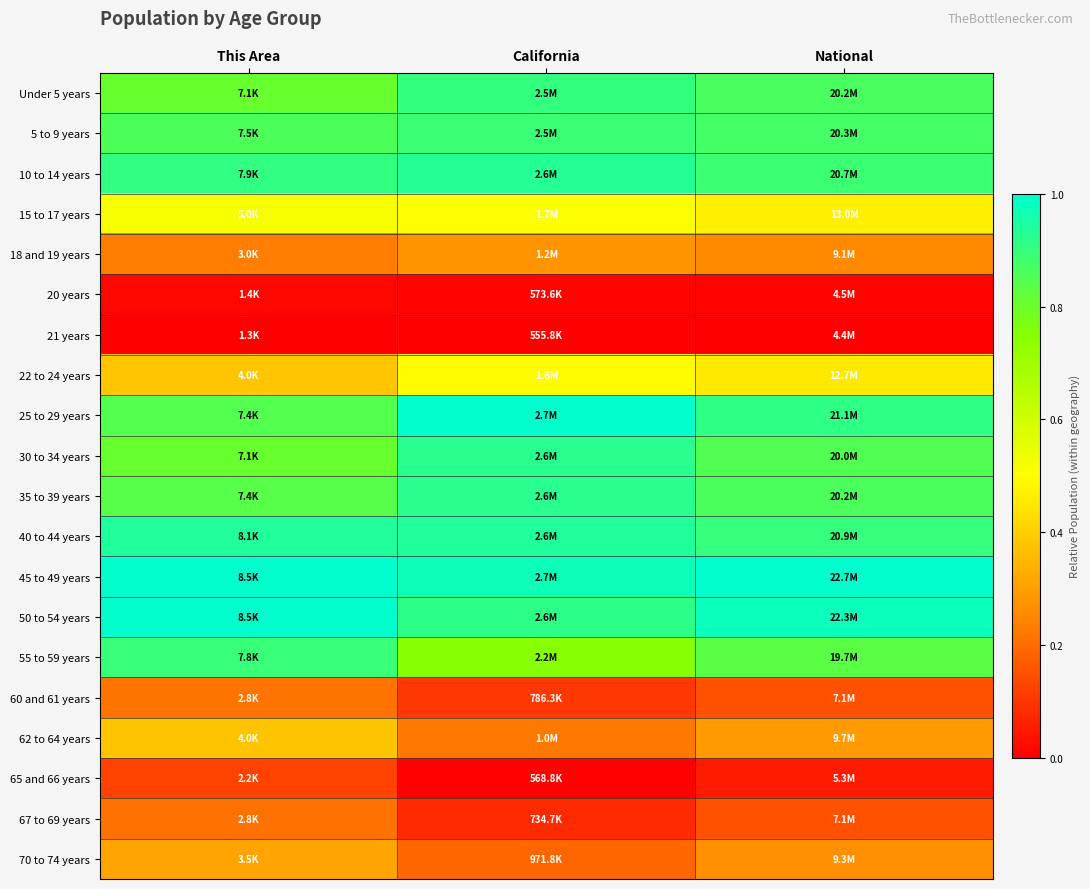

Reading left to right, list all the values displayed in this chart.

Under 5 years: This Area=0.8	California=0.9	National=0.9
5 to 9 years: This Area=0.9	California=0.9	National=0.9
10 to 14 years: This Area=0.9	California=0.9	National=0.9
15 to 17 years: This Area=0.5	California=0.5	National=0.5
18 and 19 years: This Area=0.2	California=0.3	National=0.3
20 years: This Area=0.0	California=0.0	National=0.0
21 years: This Area=0.0	California=0.0	National=0.0
22 to 24 years: This Area=0.4	California=0.5	National=0.5
25 to 29 years: This Area=0.8	California=1.0	National=0.9
30 to 34 years: This Area=0.8	California=0.9	National=0.9
35 to 39 years: This Area=0.8	California=0.9	National=0.9
40 to 44 years: This Area=0.9	California=0.9	National=0.9
45 to 49 years: This Area=1.0	California=1.0	National=1.0
50 to 54 years: This Area=1.0	California=0.9	National=1.0
55 to 59 years: This Area=0.9	California=0.8	National=0.8
60 and 61 years: This Area=0.2	California=0.1	National=0.2
62 to 64 years: This Area=0.4	California=0.2	National=0.3
65 and 66 years: This Area=0.1	California=0.0	National=0.1
67 to 69 years: This Area=0.2	California=0.1	National=0.2
70 to 74 years: This Area=0.3	California=0.2	National=0.3